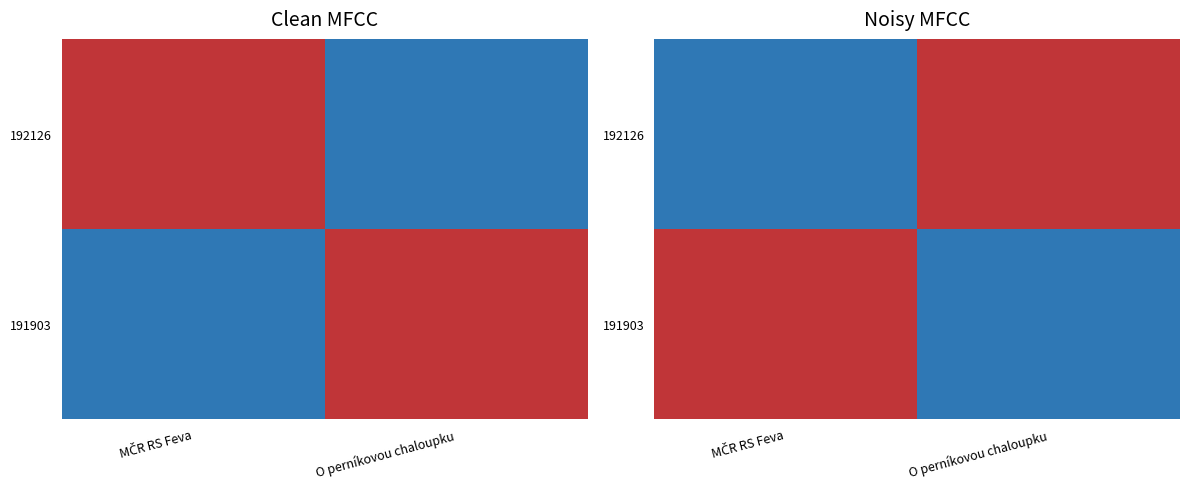

What is the smallest value displayed?

2